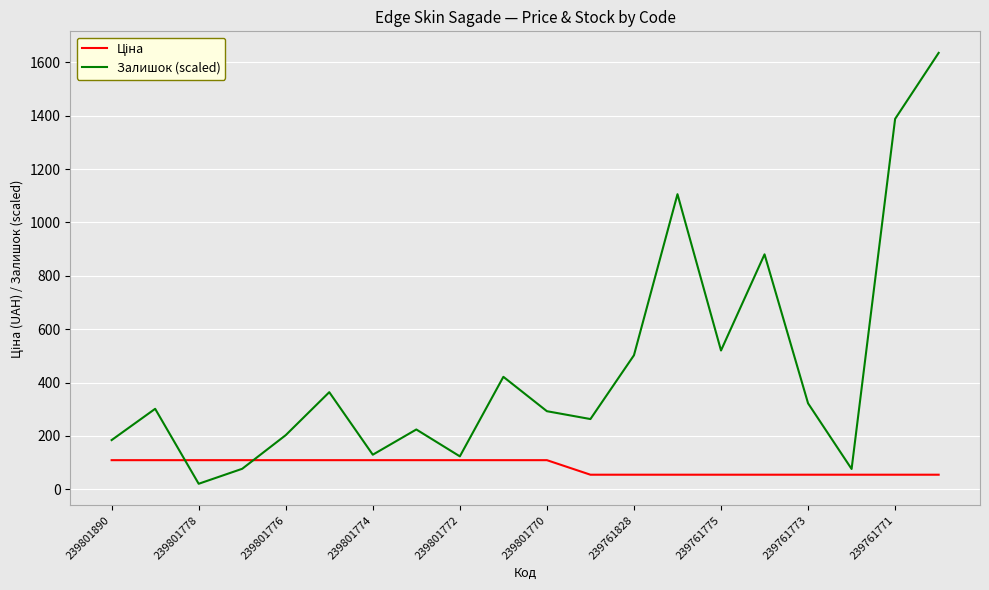

Which series has the widest spread of values?

Залишок (scaled)